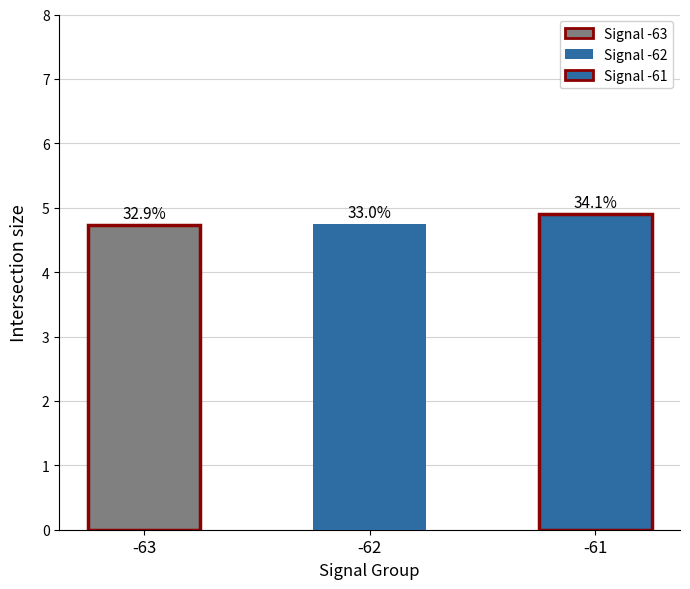

What is the average value?

4.8